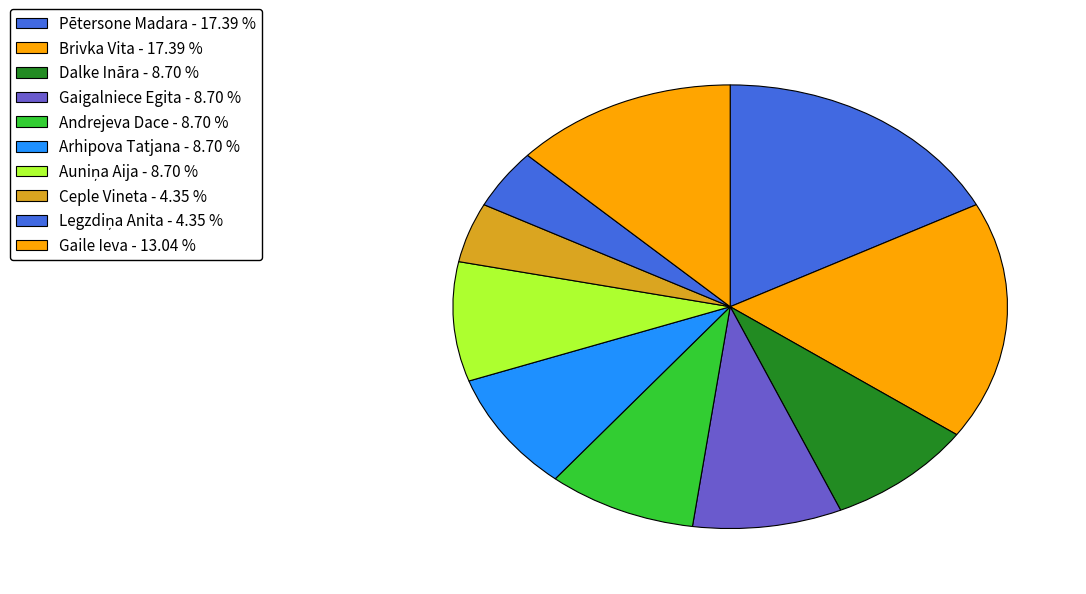

To the nearest percent, what portion does Andrejeva Dace represent?

9%